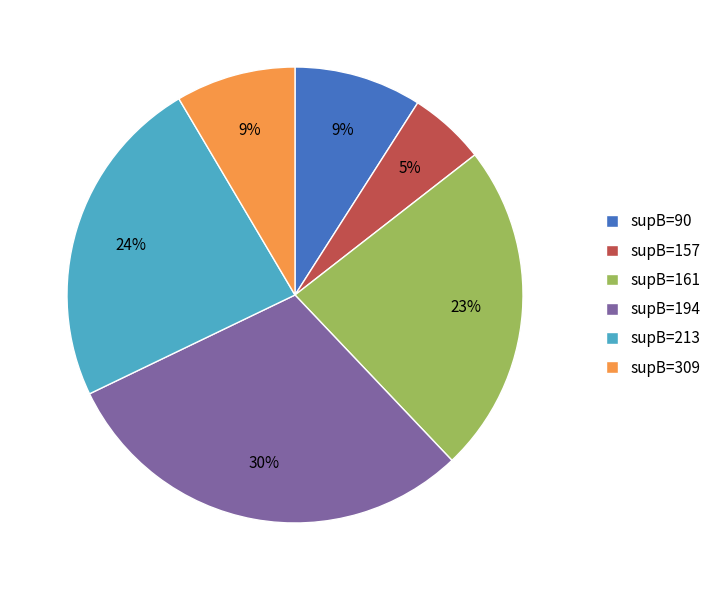

Count the number of slices in the pie.

6